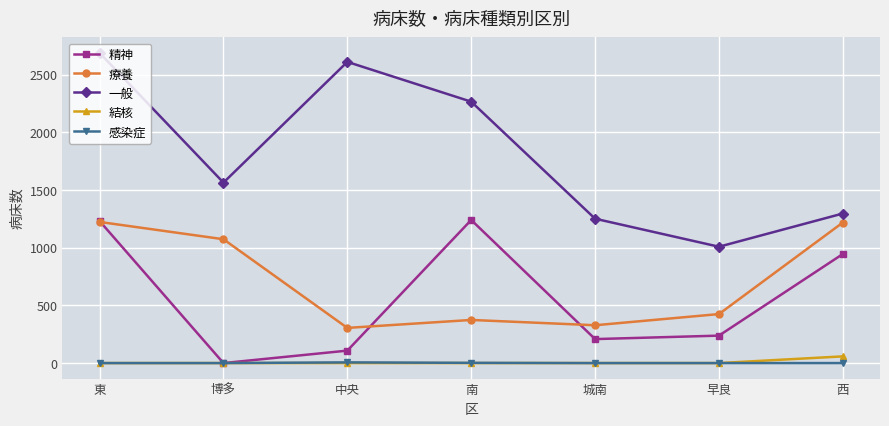

In 一般, how many points are higher than both neighbors (excluding endpoints)?

1